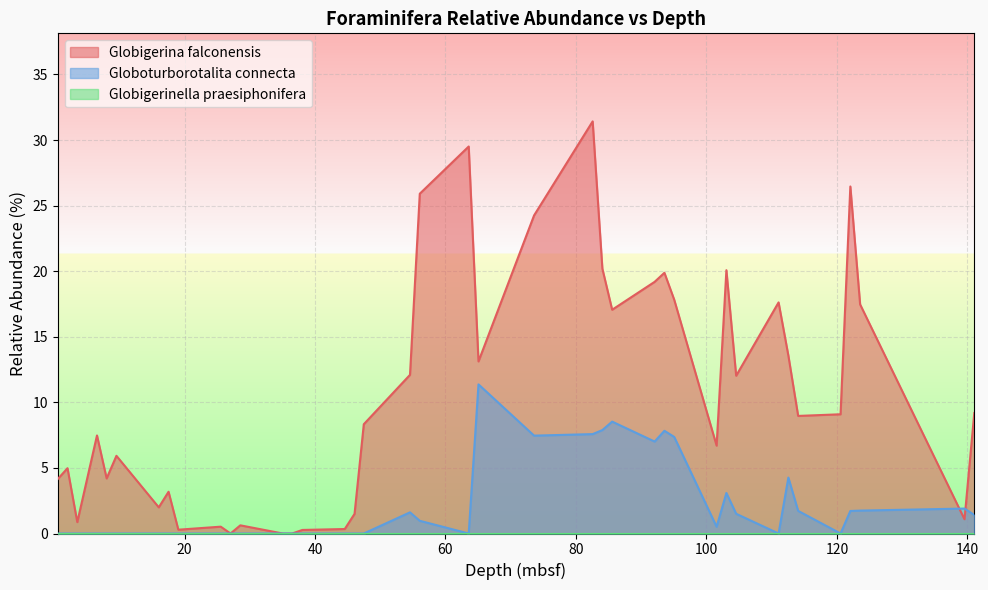

Where is Globigerina falconensis nearest to the value 15?

112.56